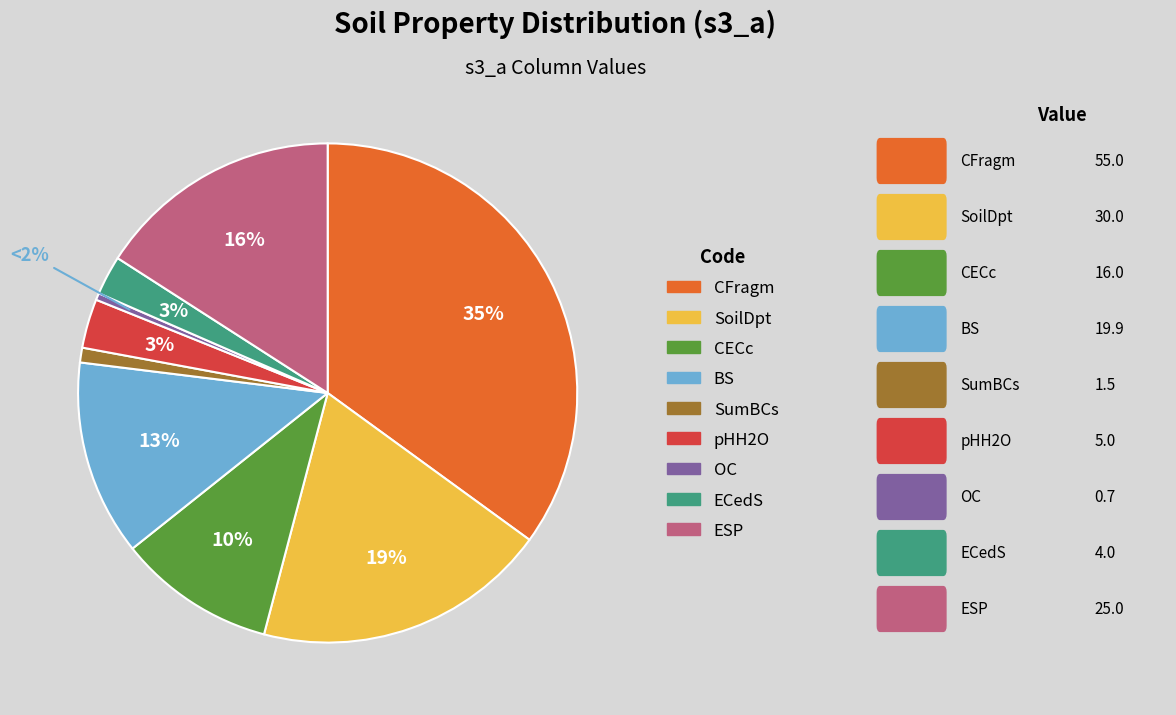

Which category has the smallest portion of the pie?

OC